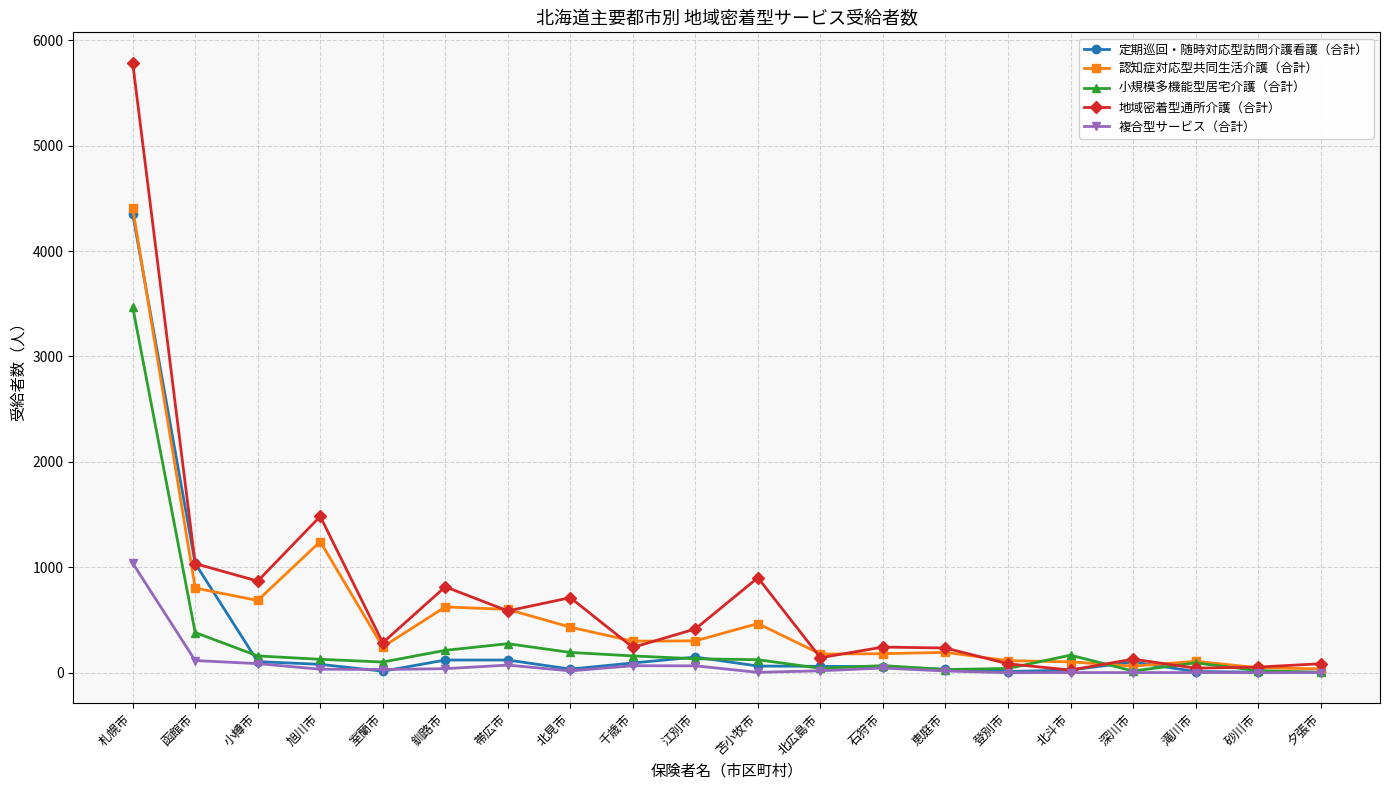

Which category has the highest value across all series?

札幌市